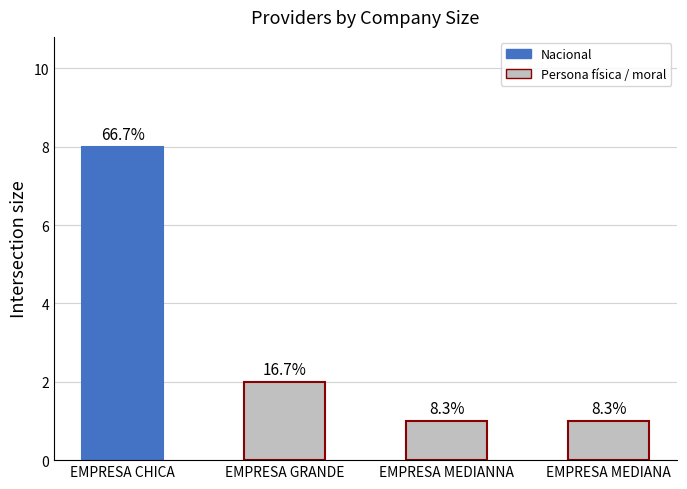

How many bars are there in total?

4